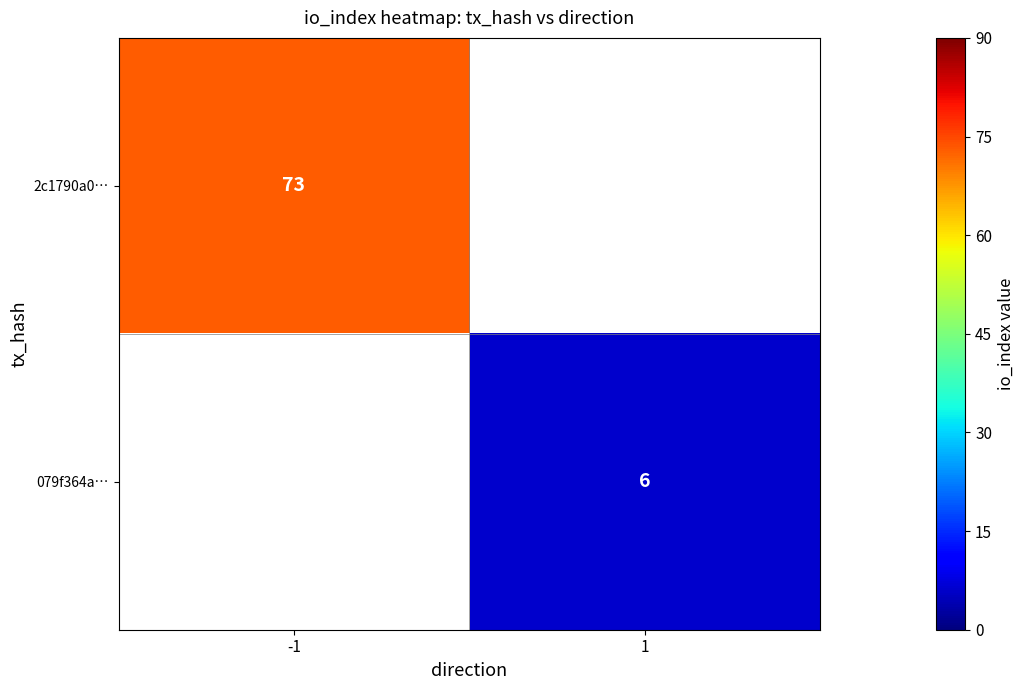

The 2c1790a0… series shows 73 at -1. True or false?

True